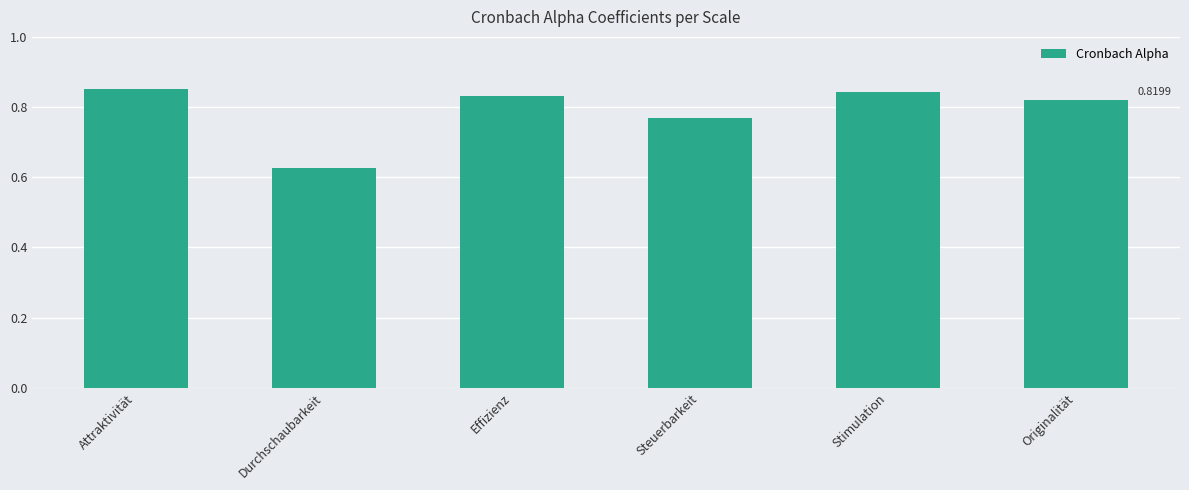

Does the chart contain any negative values?

No